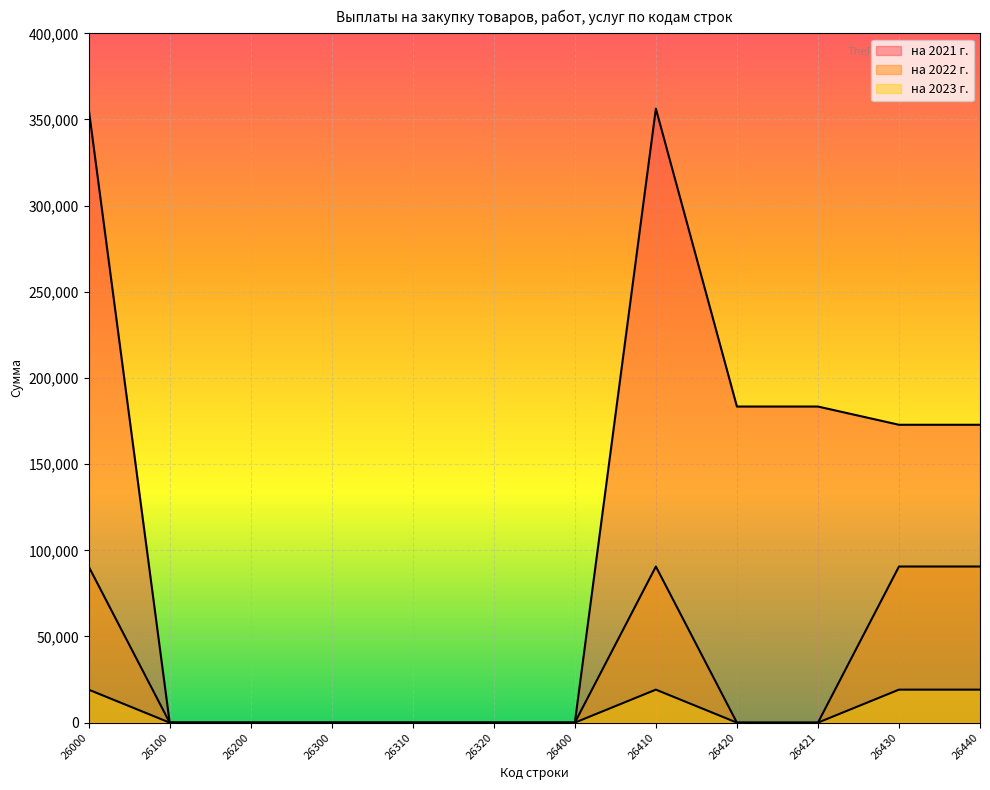

Which series has the largest total across all categories?

на 2021 г.